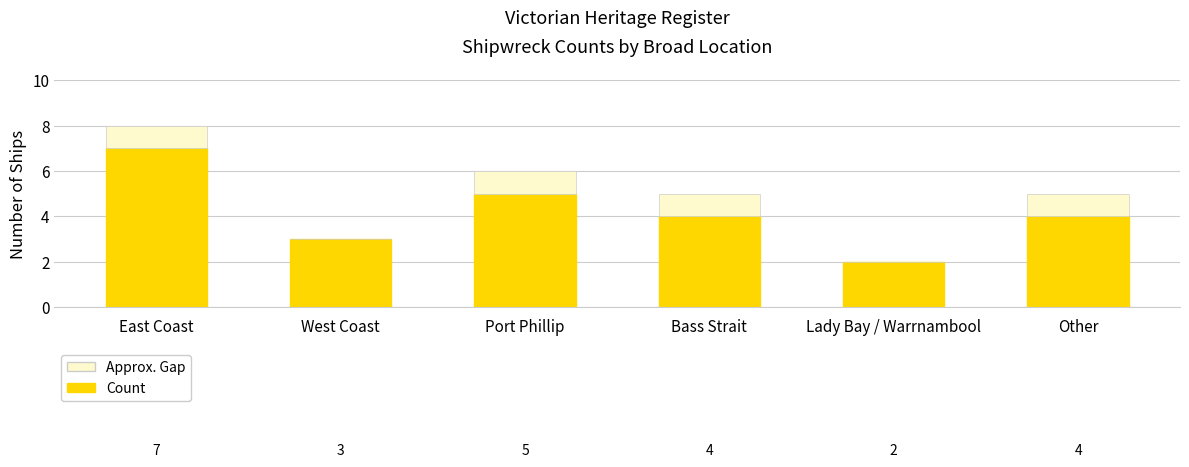

Where does the Count series first go above 4?

East Coast